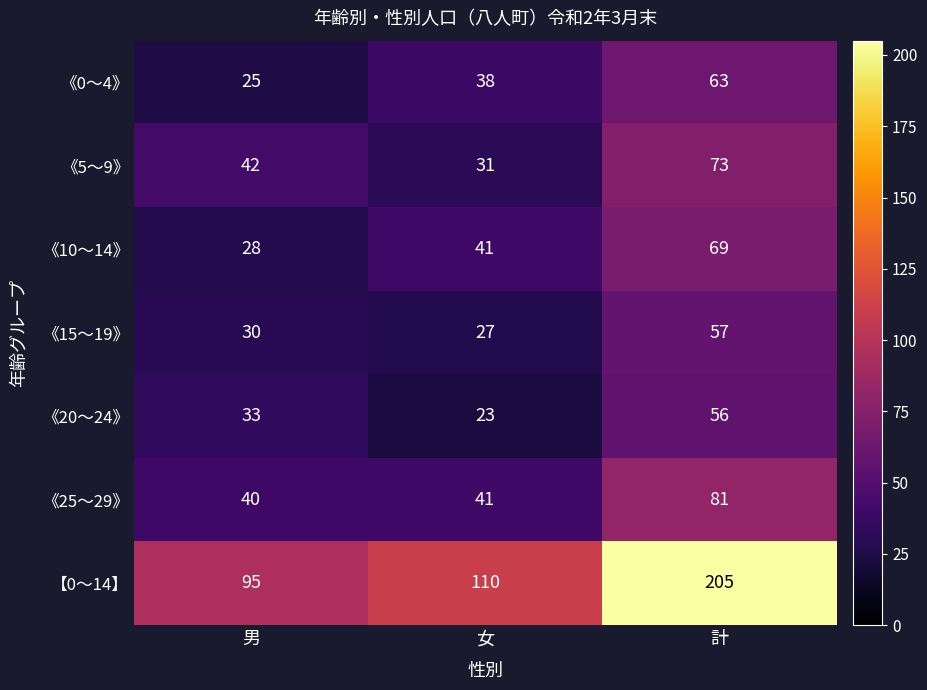

How many data points in 《15～19》 are less than 30?

1